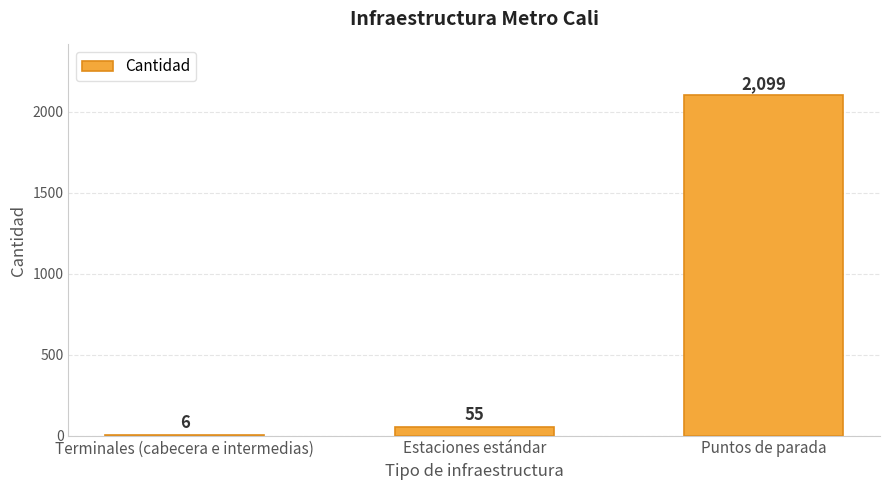

What is the sum of all values?

2160